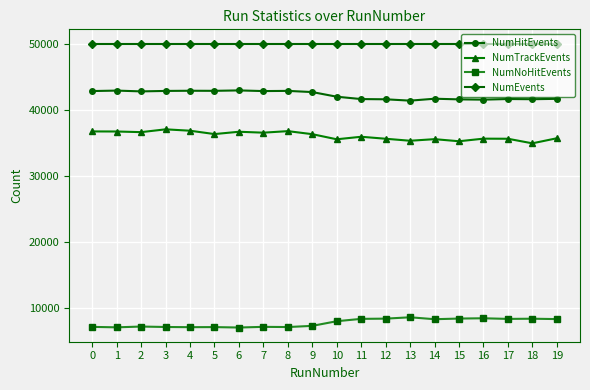

What is the sum of the NumNoHitEvents values at 19 and 11?

16752